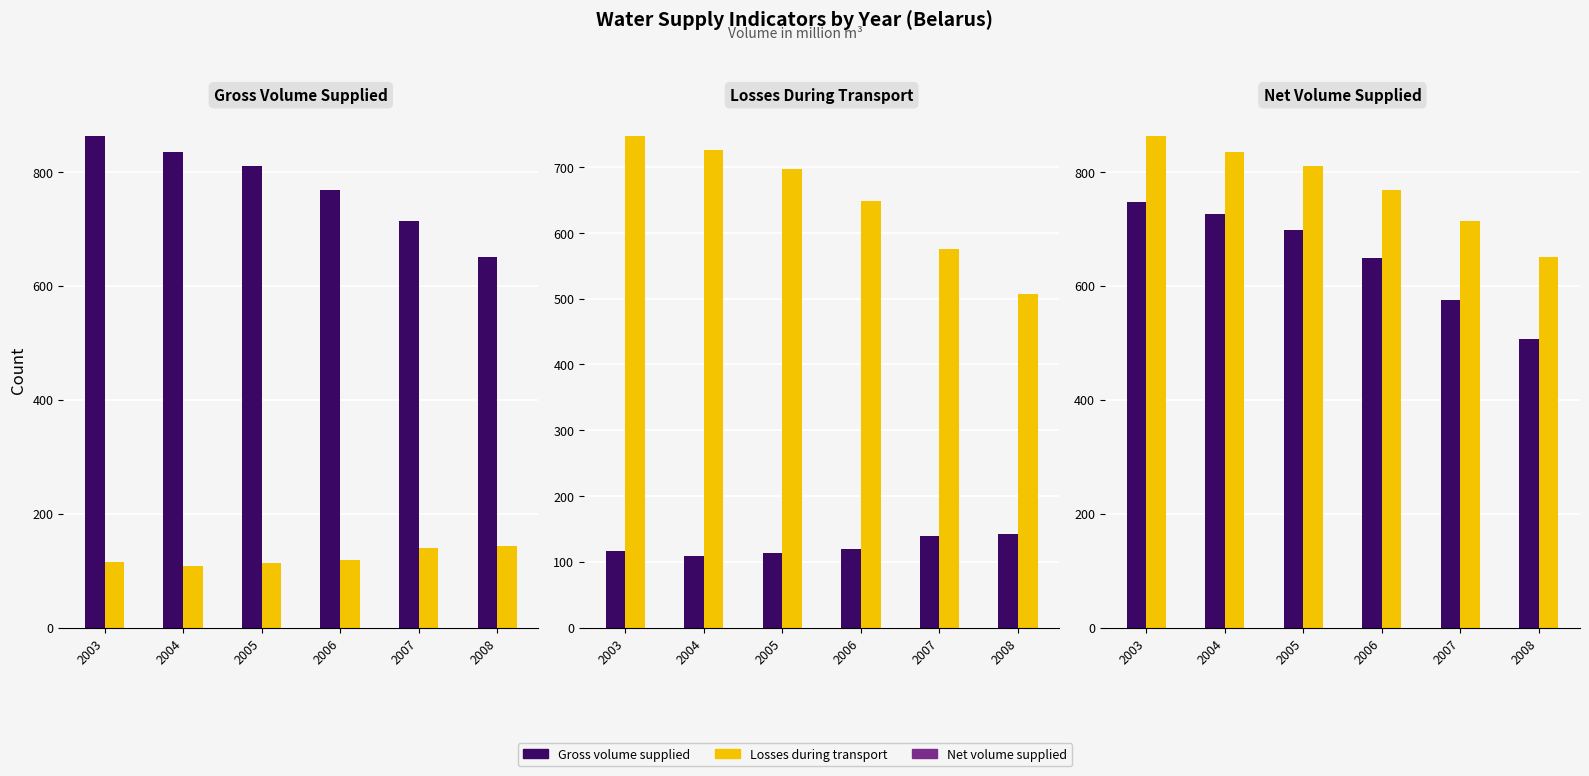

Reading left to right, transcribe all the data shown in this chart.

Gross volume supplied: 863.0	833.9	809.9	767.2	714.5	650.1
Losses during transport: 115.8	108.5	112.6	118.7	139.5	142.9
Net volume supplied: 747.2	725.4	697.3	648.5	575.0	507.2